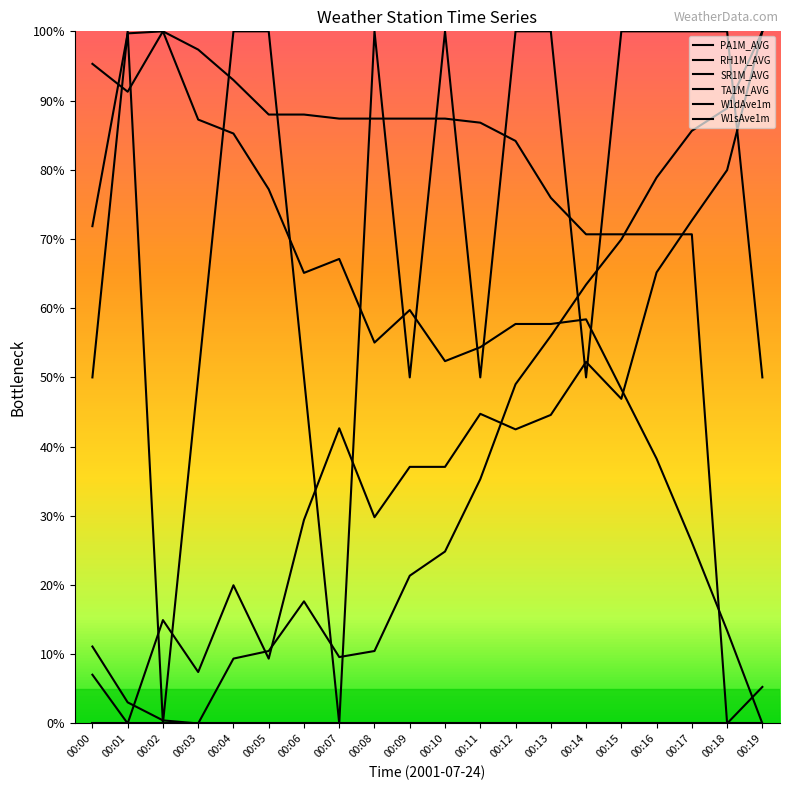

What is the difference between the second highest and minimum values in the SR1M_AVG series?

100.0